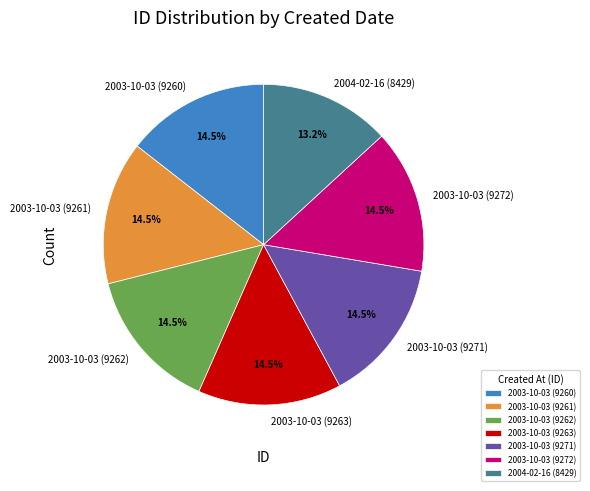

Which category has the smallest portion of the pie?

2004-02-16 (8429)